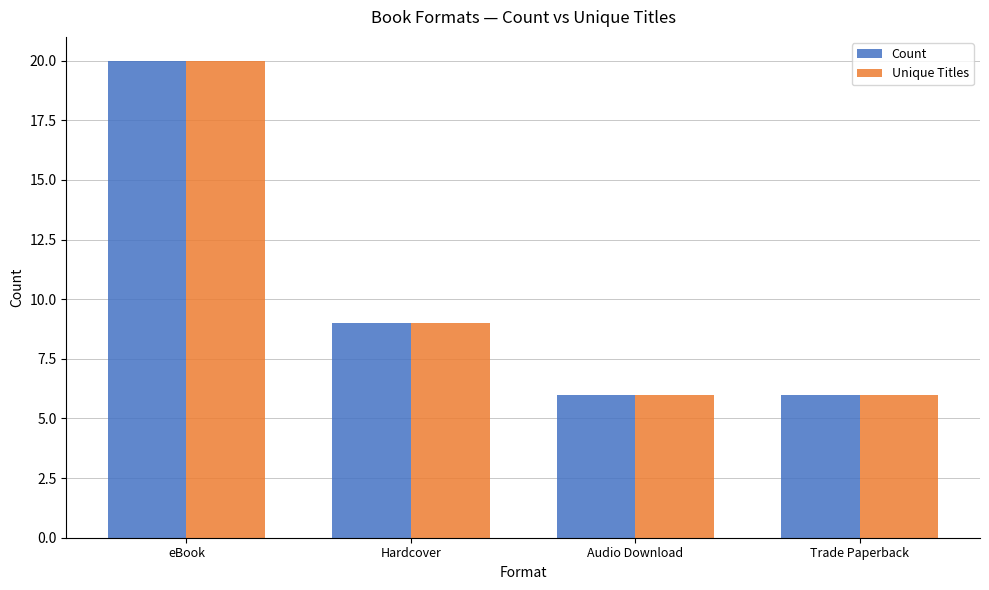

What is the minimum value shown in the chart?

6